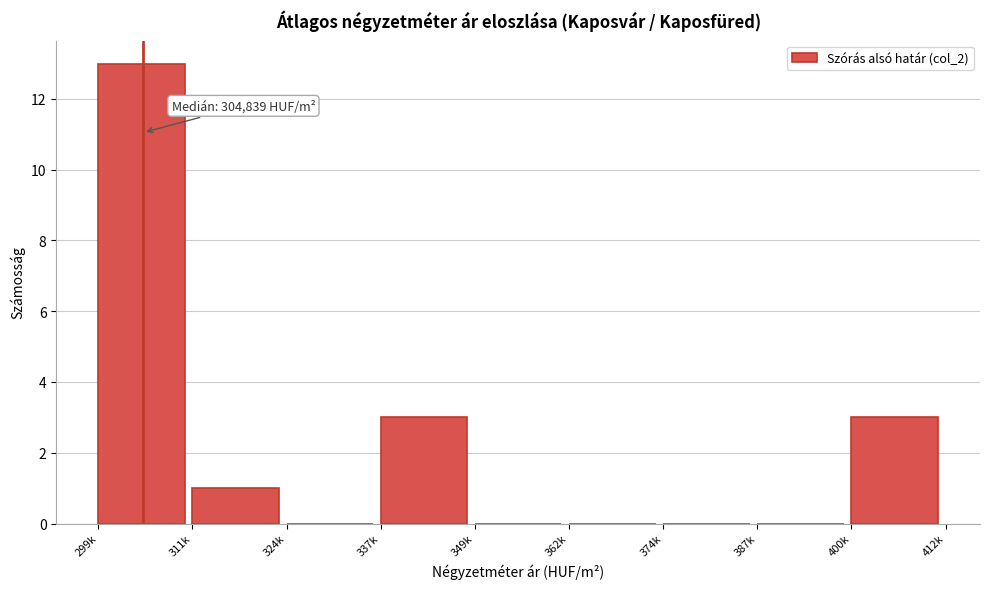

Reading left to right, what are all the values shown in this chart?

299k=13	311k=1	324k=0	337k=3	349k=0	362k=0	374k=0	387k=0	400k=3